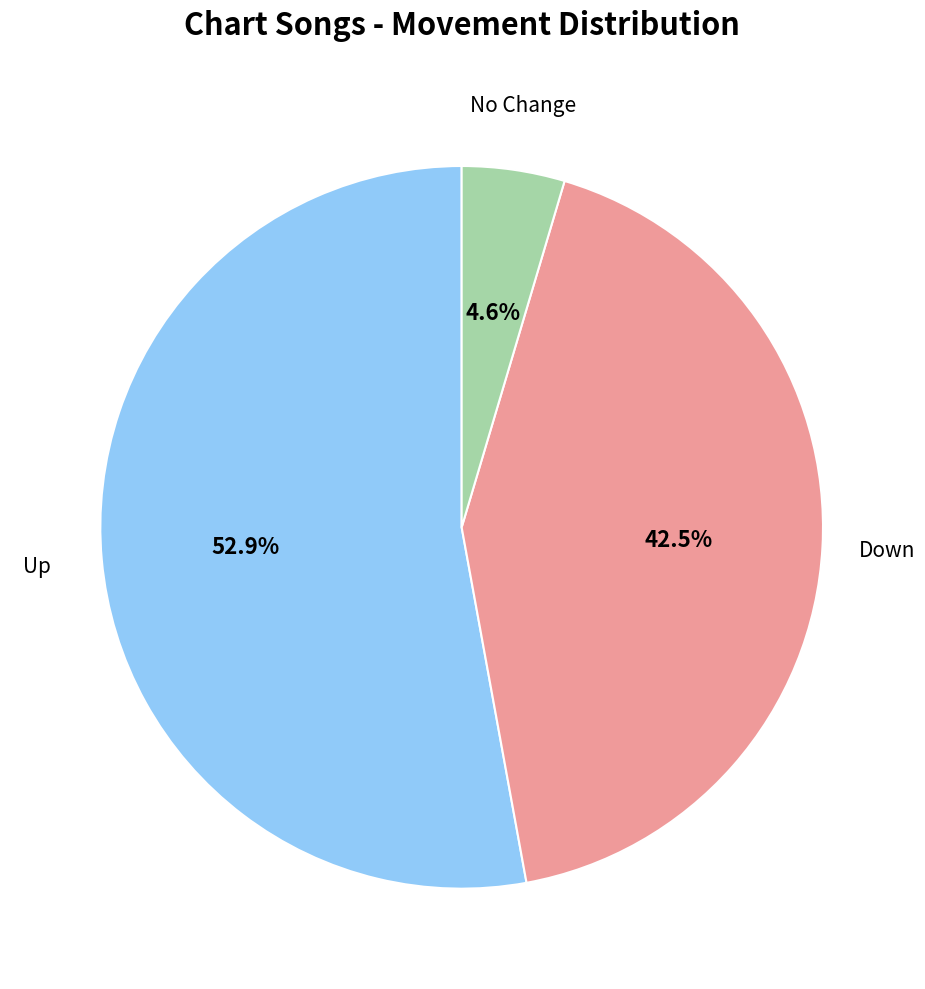

Count the number of slices in the pie.

3